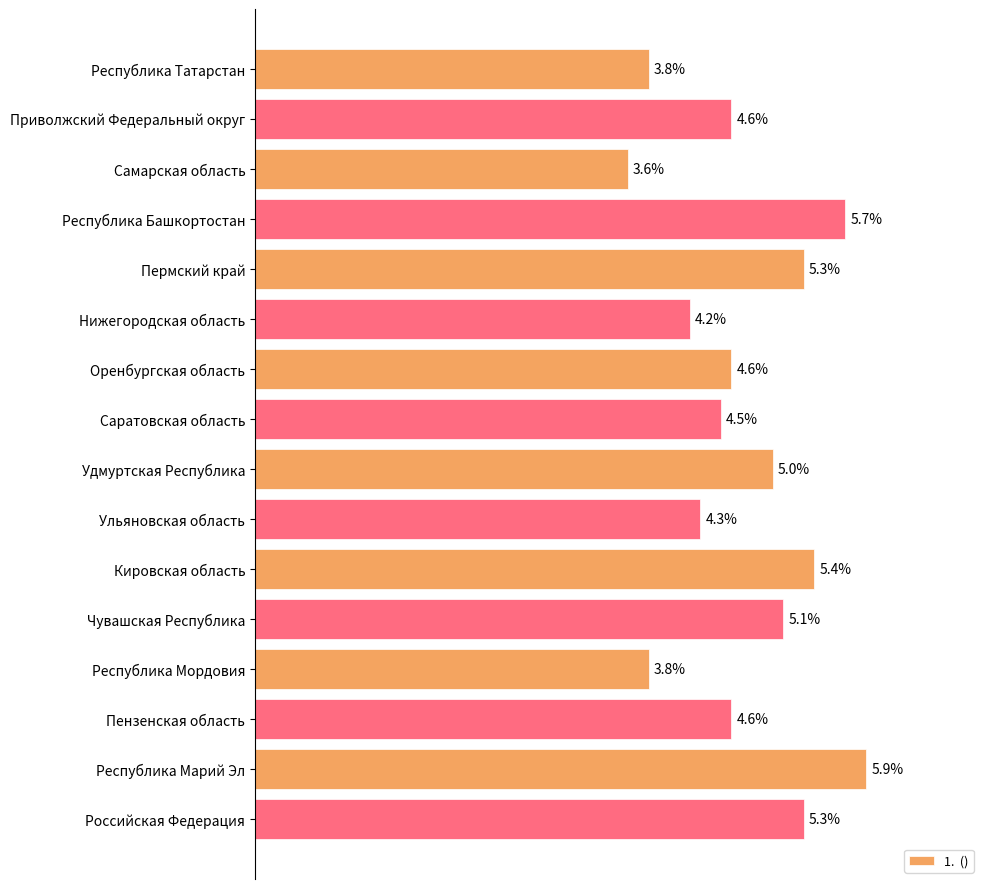

What is the label of the 5th bar from the bottom?

Чувашская Республика